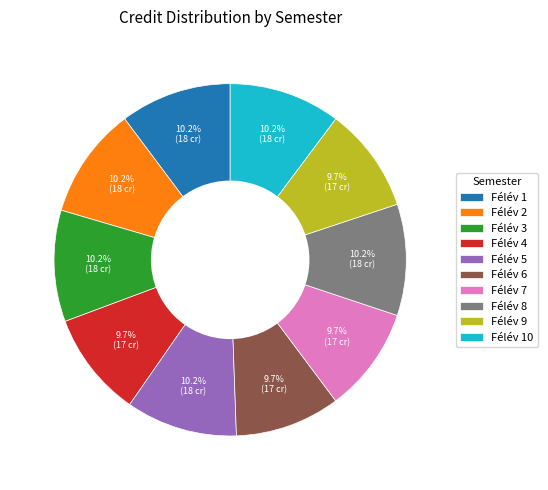

Does Félév 1 account for over 50% of the chart?

No